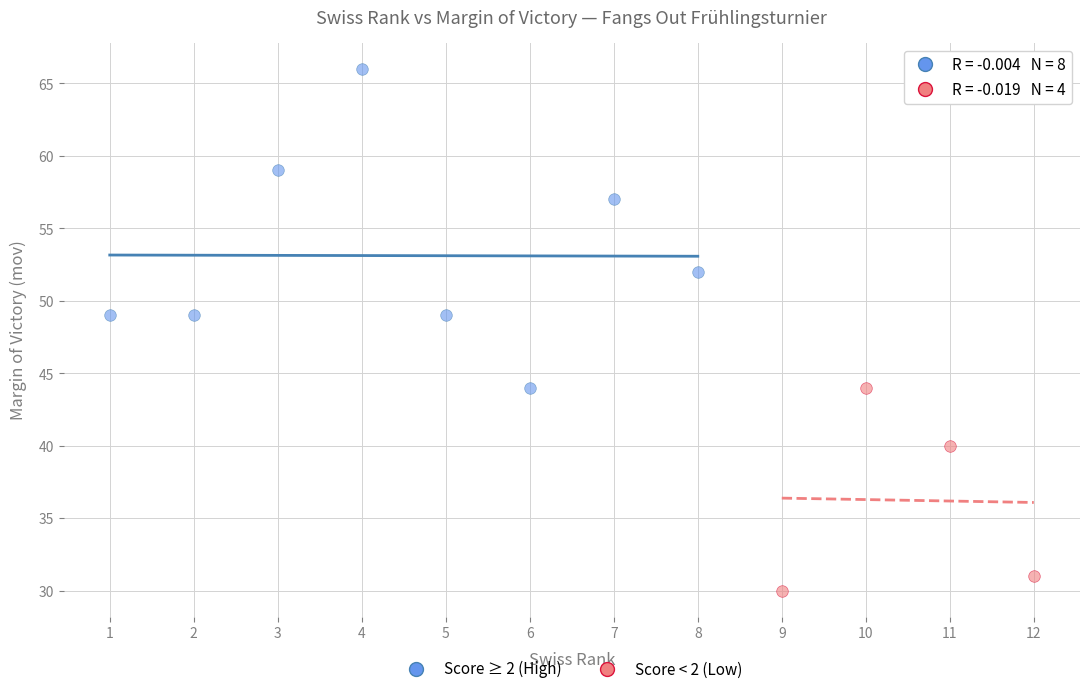

What are all the series names shown in the legend?

Score ≥ 2 (High), Score < 2 (Low)